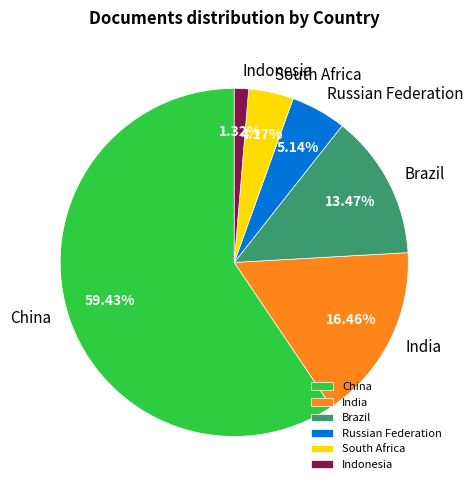

Rank the categories by value from highest to lowest.

China, India, Brazil, Russian Federation, South Africa, Indonesia